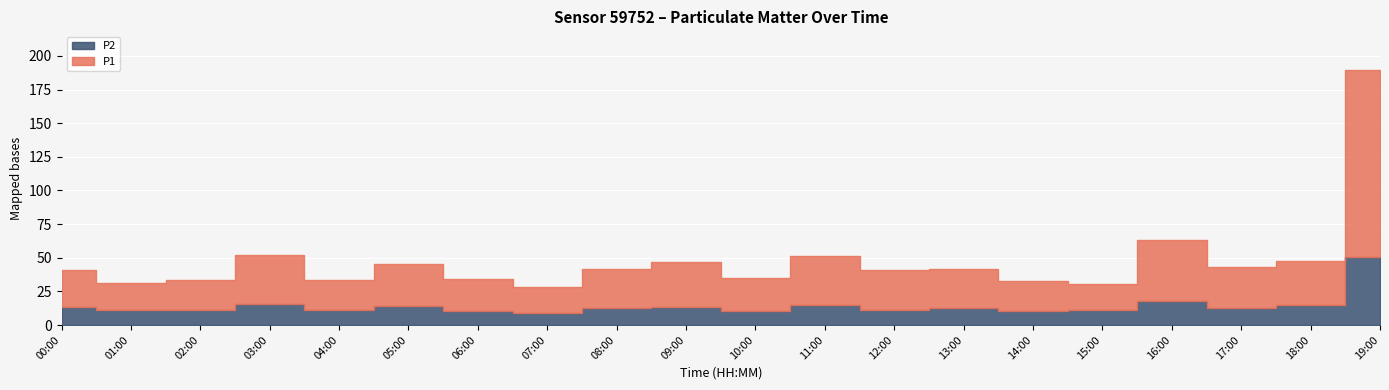

Where does the P2 series first go above 13?

00:00